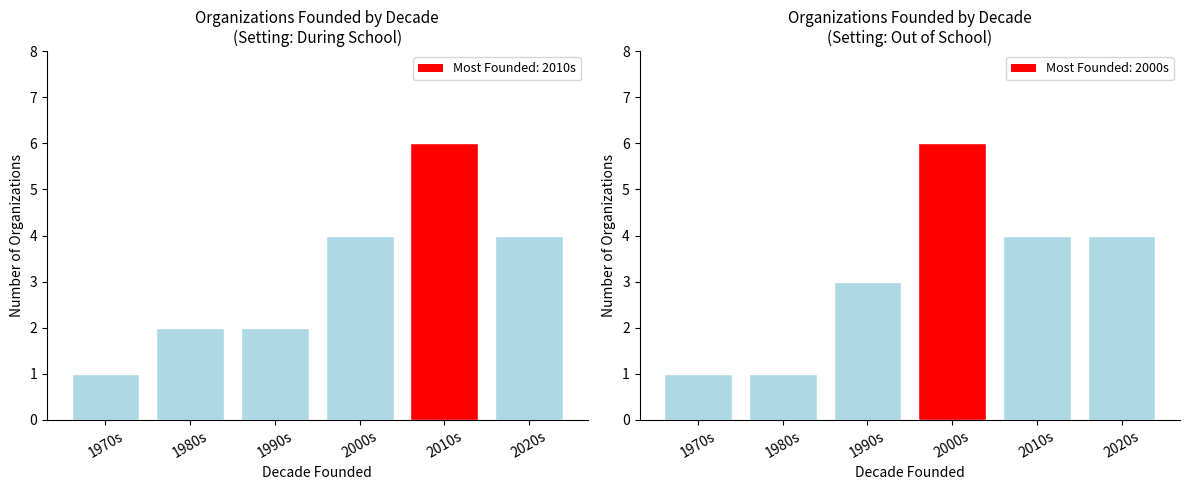

Reading right to left, what are all the values shown in this chart?

During School: 4	6	4	2	2	1
Out of School: 4	4	6	3	1	1